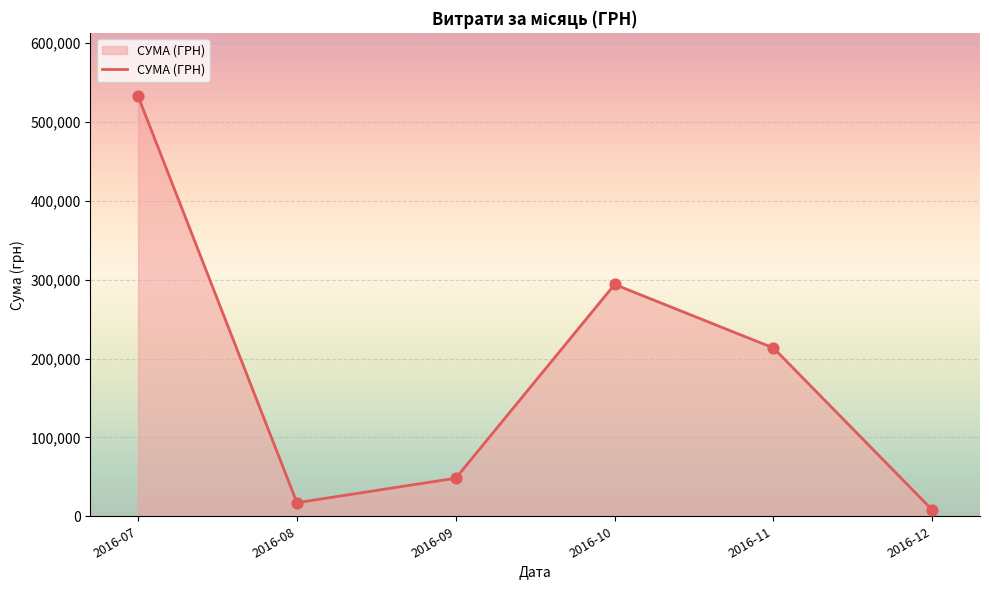

Approximately how many times larger is the value at 2016-07 compared to 2016-12?

67.0